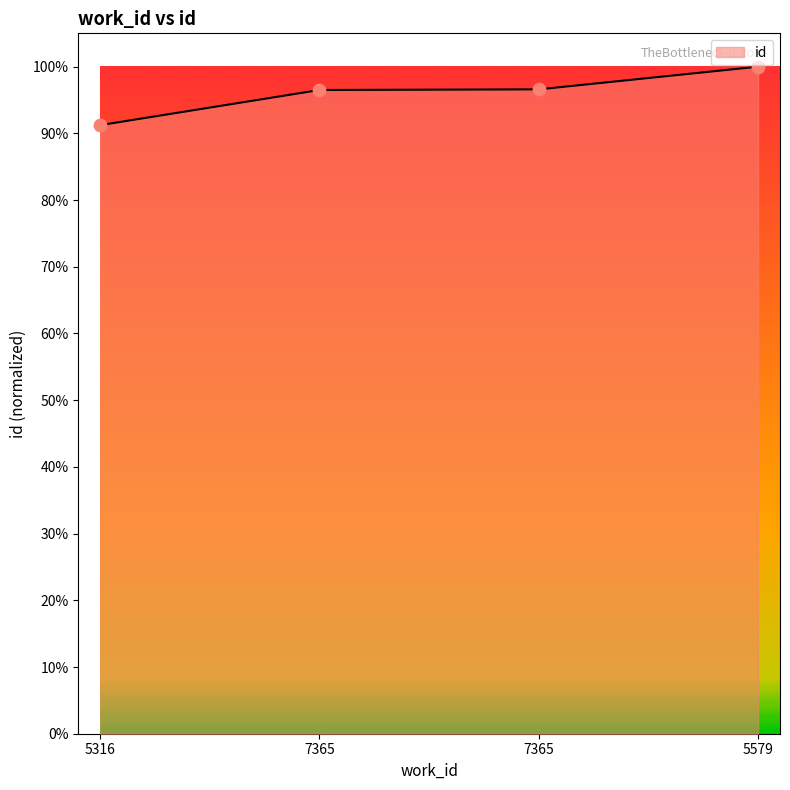

Which has a higher value, 7365 or 5316?

7365